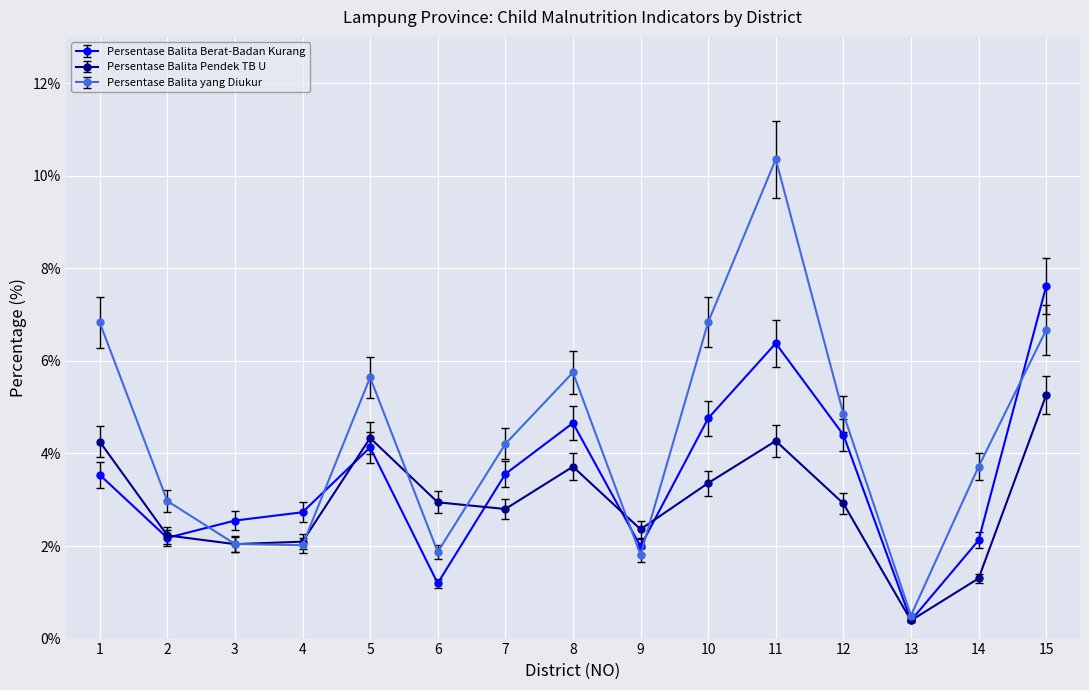

What is the value of the Persentase Balita yang Diukur point at the 15th from the left?

6.7